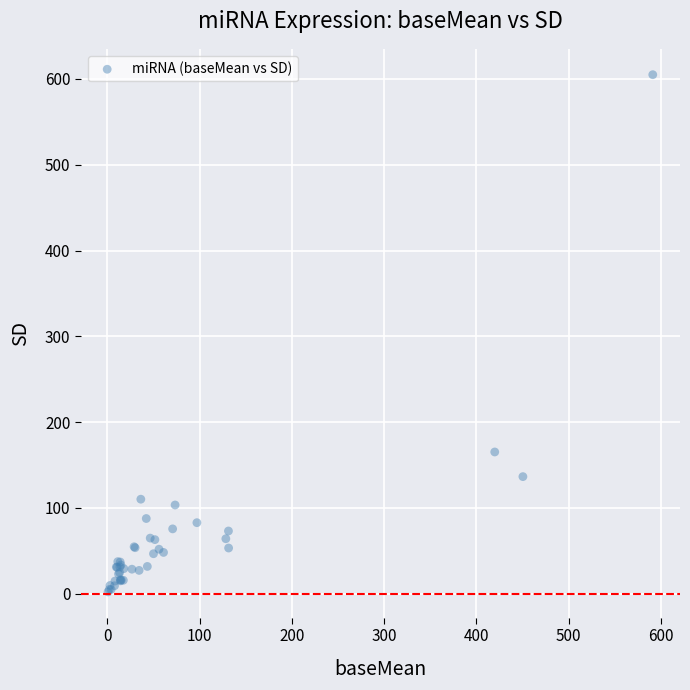

What Y value in the scatter plot is closest to 303?

165.1